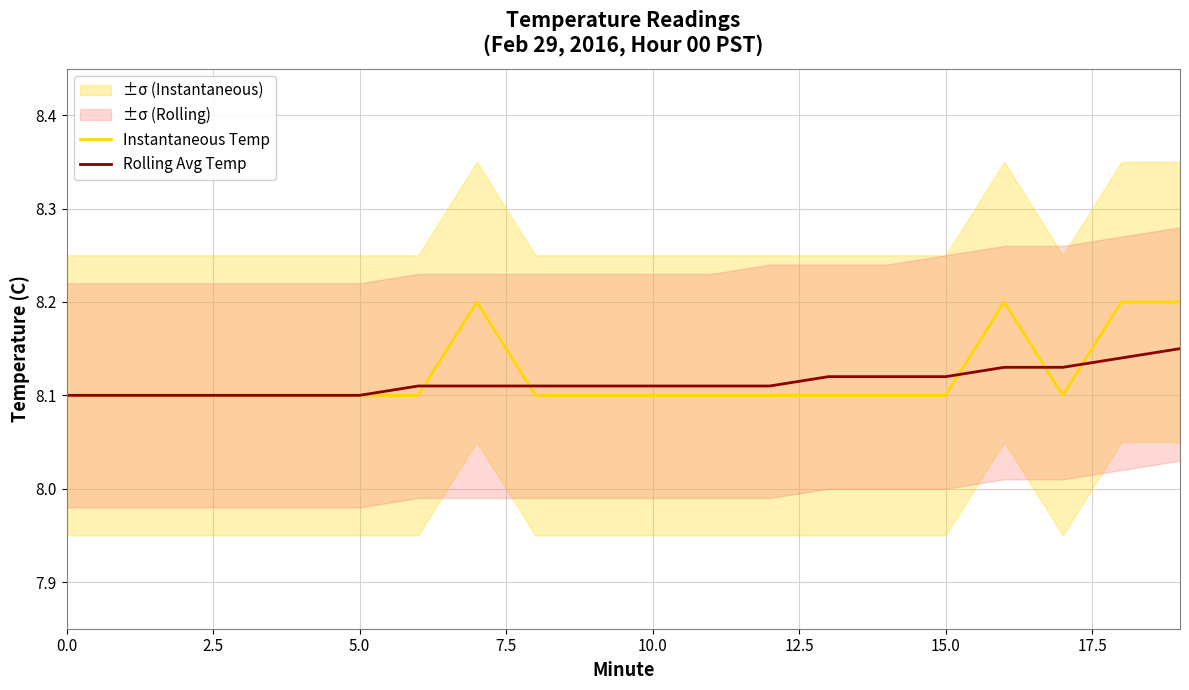

Reading left to right, extract all data points from this chart.

Instantaneous Temp: 8.1	8.1	8.1	8.1	8.1	8.1	8.1	8.2	8.1	8.1	8.1	8.1	8.1	8.1	8.1	8.1	8.2	8.1	8.2	8.2
Rolling Avg Temp: 8.1	8.1	8.1	8.1	8.1	8.1	8.1	8.1	8.1	8.1	8.1	8.1	8.1	8.1	8.1	8.1	8.1	8.1	8.1	8.2